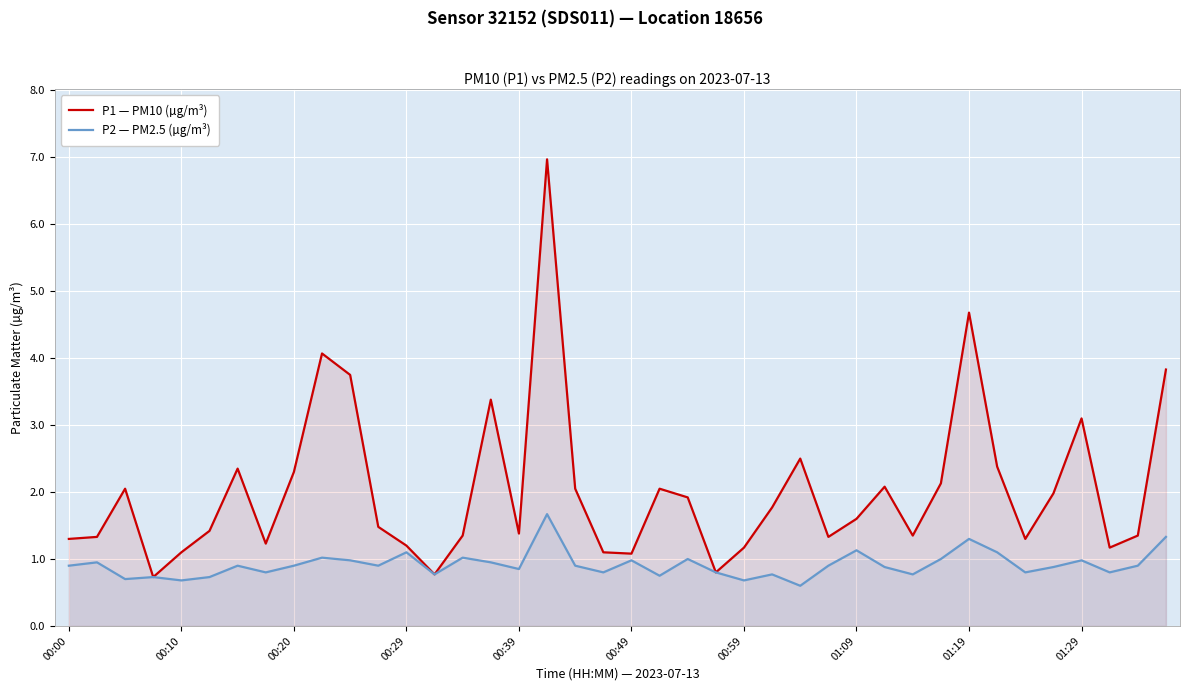

Which series has the largest total across all categories?

P1 — PM10 (µg/m³)